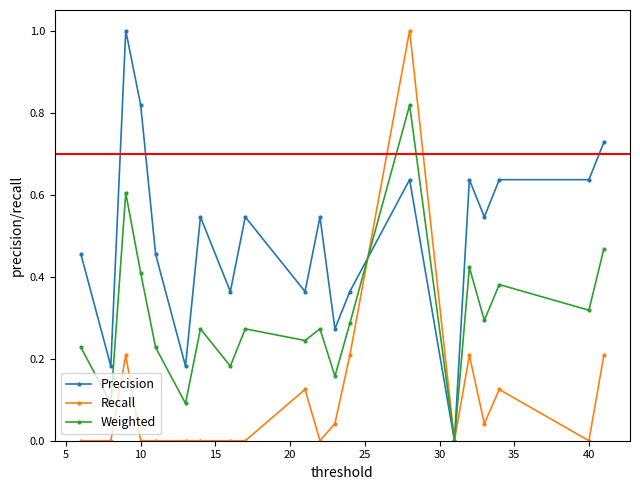

In Weighted, how many points are lower than both neighbors (excluding endpoints)?

8